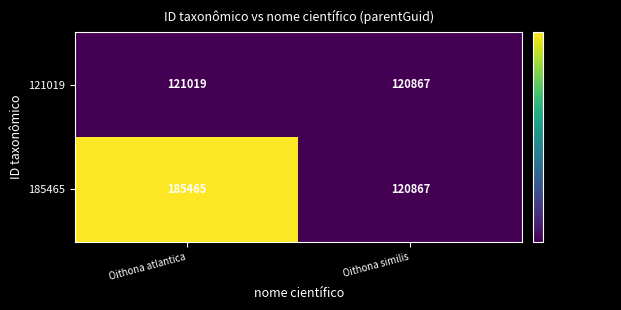

List the series in order of their peak value, highest first.

185465, 121019